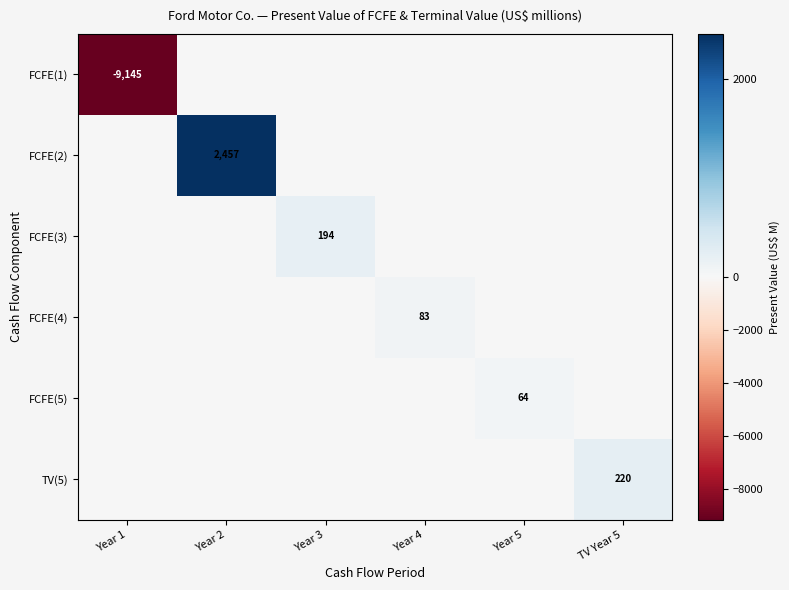

The value of FCFE(3) at Year 3 is 113. True or false?

False